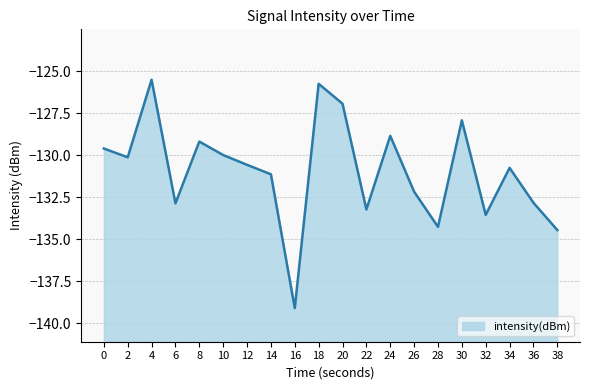

At which category does the data reach its first local valley?

2